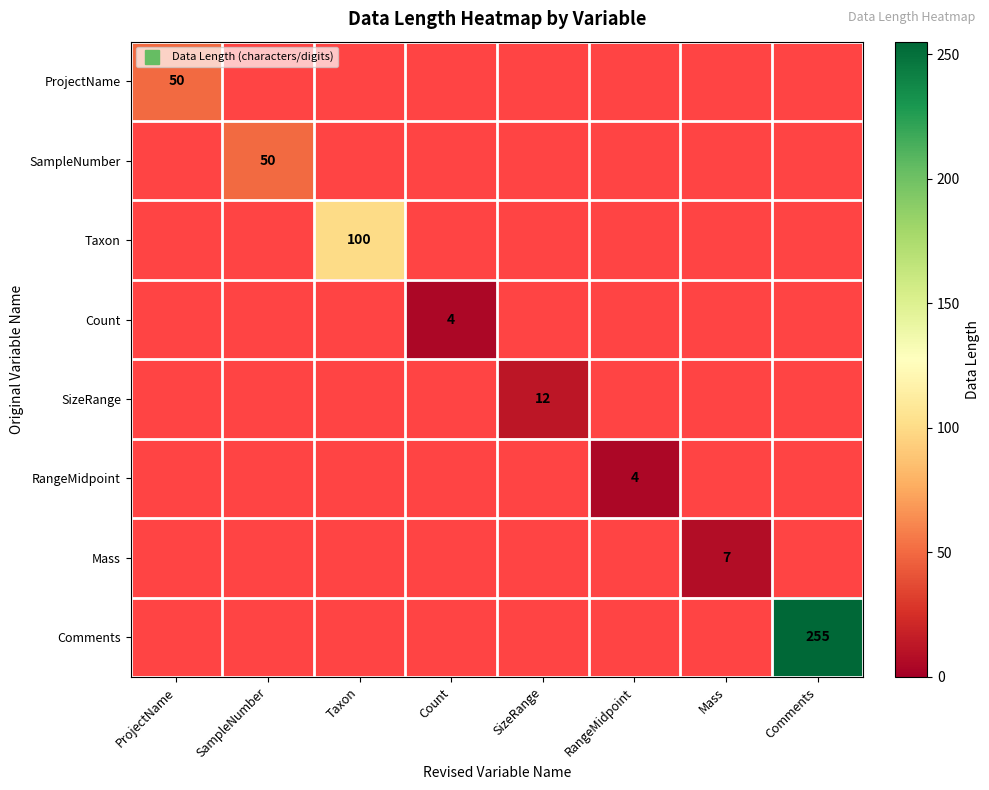

The value of Taxon at Taxon is 135.0. True or false?

False